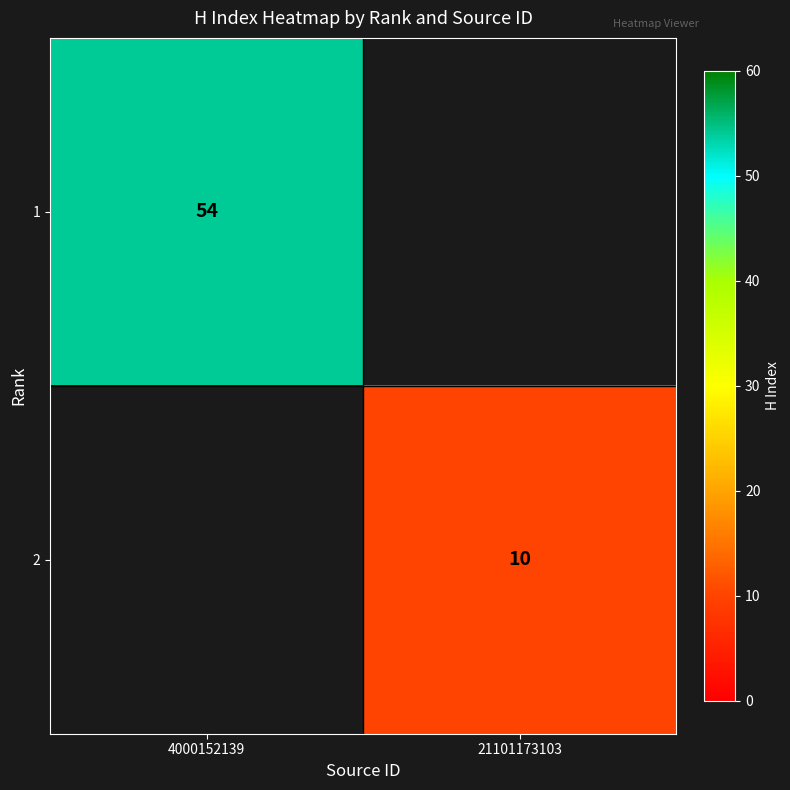

At how many categories does at least one series exceed 43?

1